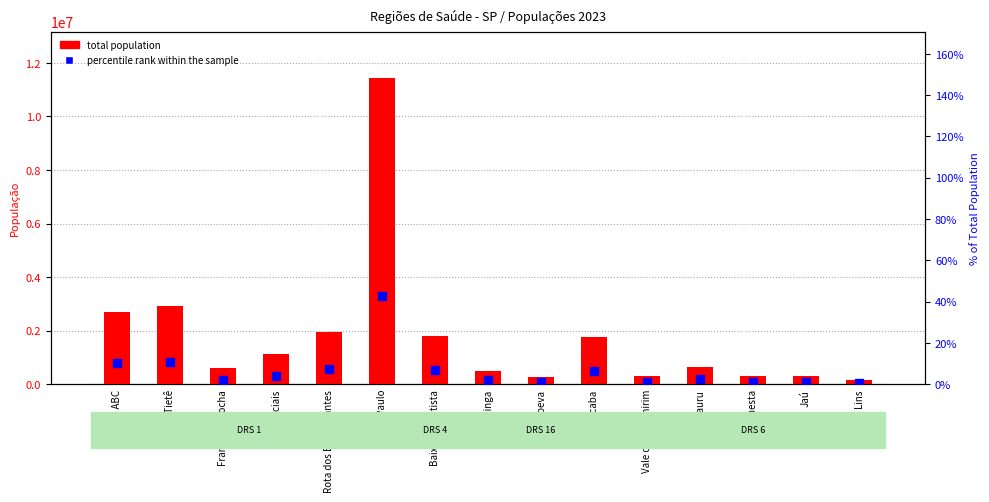

Is the value of total population at Itapeva greater than the value of percentile rank within the sample at Franco da Rocha?

Yes